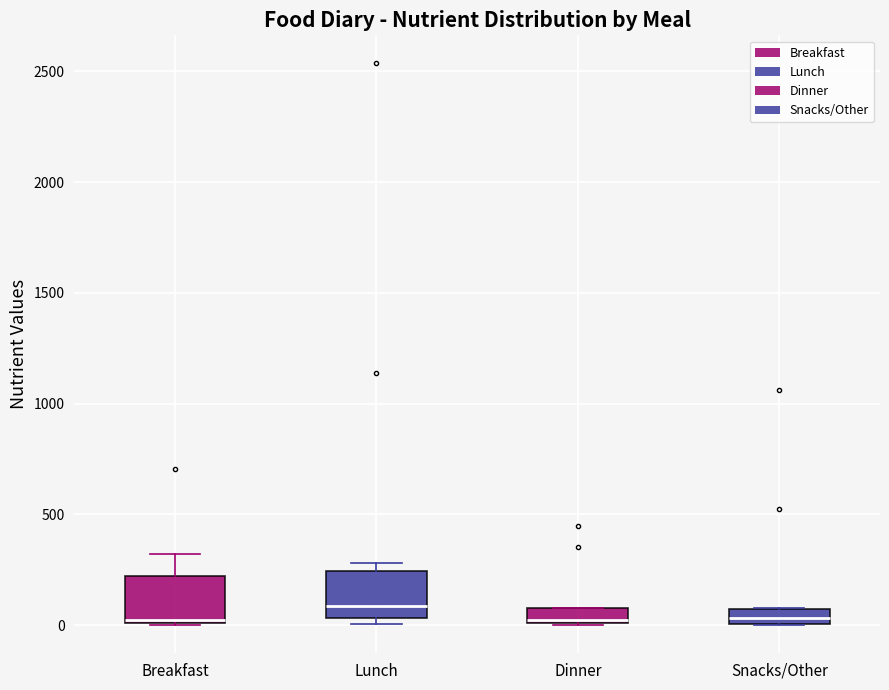

Where is the upper edge of the box for Snacks/Other on the y-axis? The values are not printed on the chart, so give them approximately, as read against the axis.

50